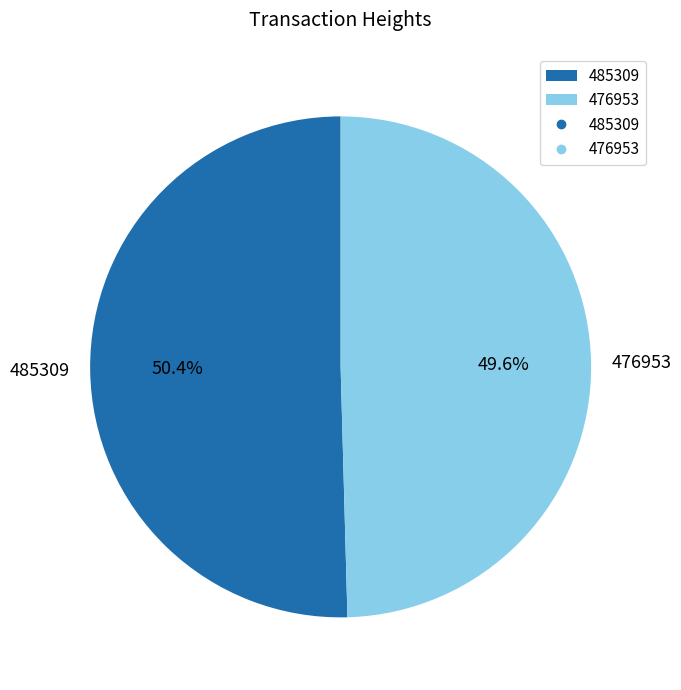

To the nearest percent, what portion does 485309 represent?

50%